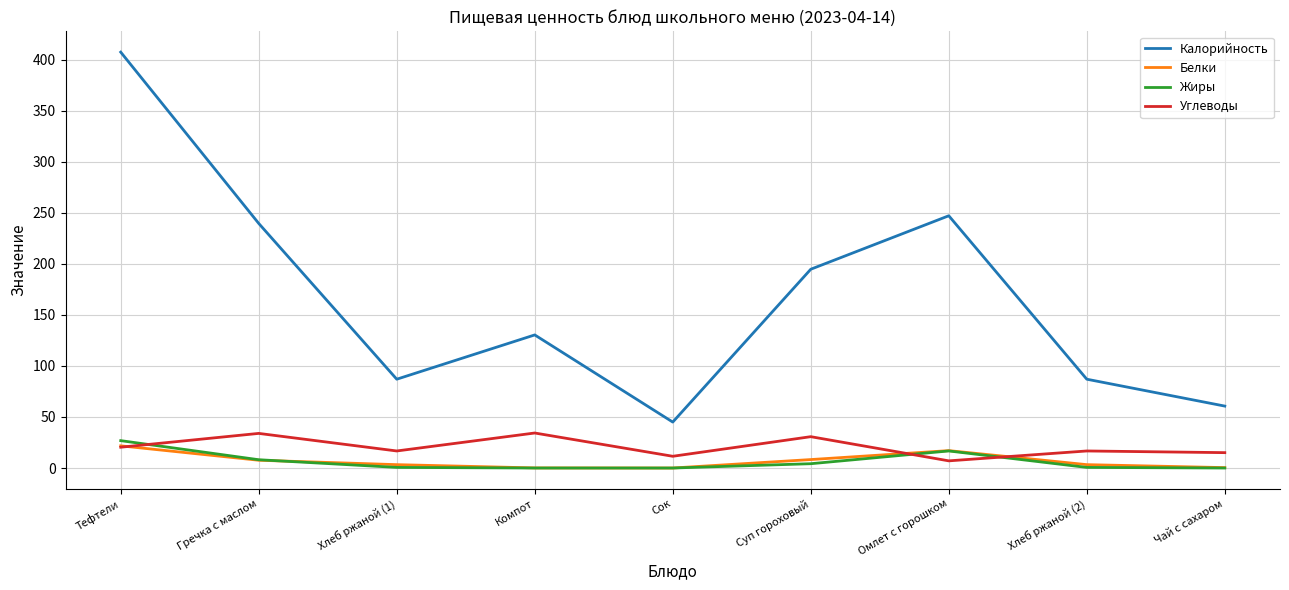

The Углеводы series shows 16.7 at Хлеб ржаной (1). True or false?

True